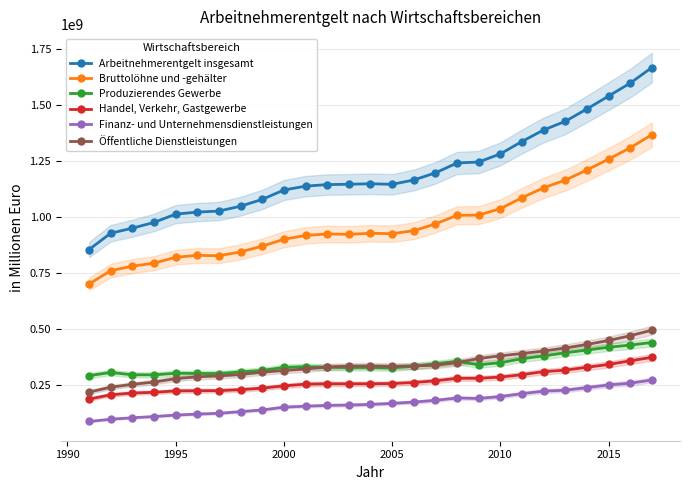

True or false: Arbeitnehmerentgelt insgesamt and Bruttolöhne und -gehälter cross at least once.

False